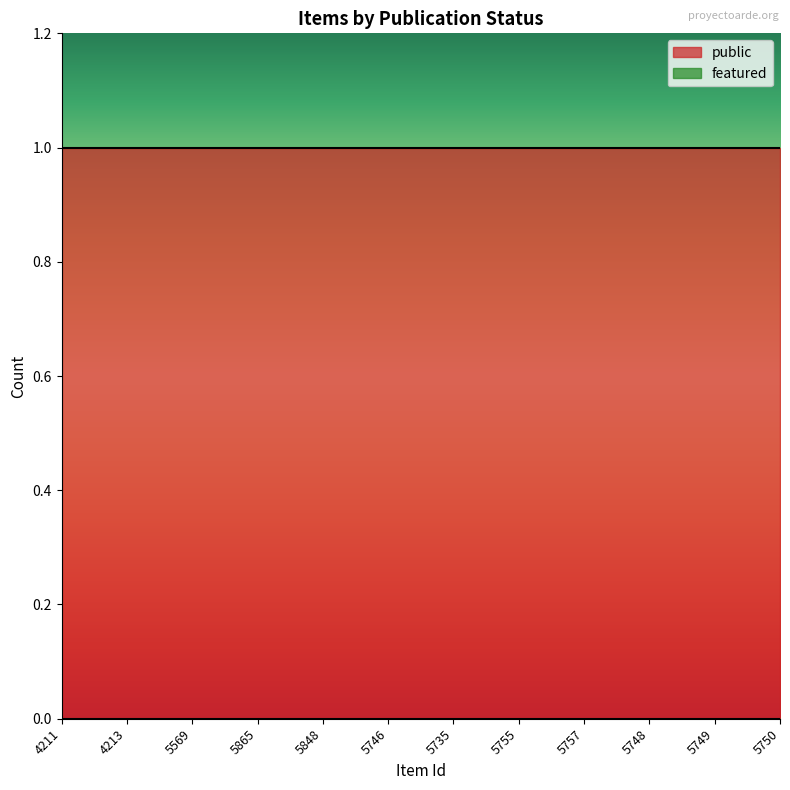

The featured series shows 0 at 5749. True or false?

True